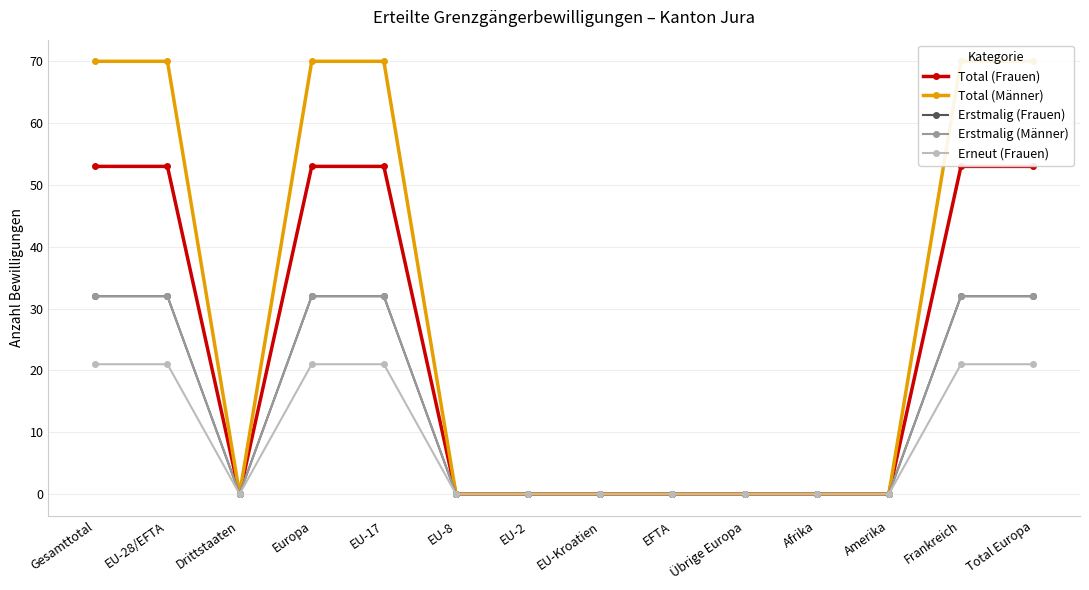

At which category is the sum across all series the highest?

Gesamttotal